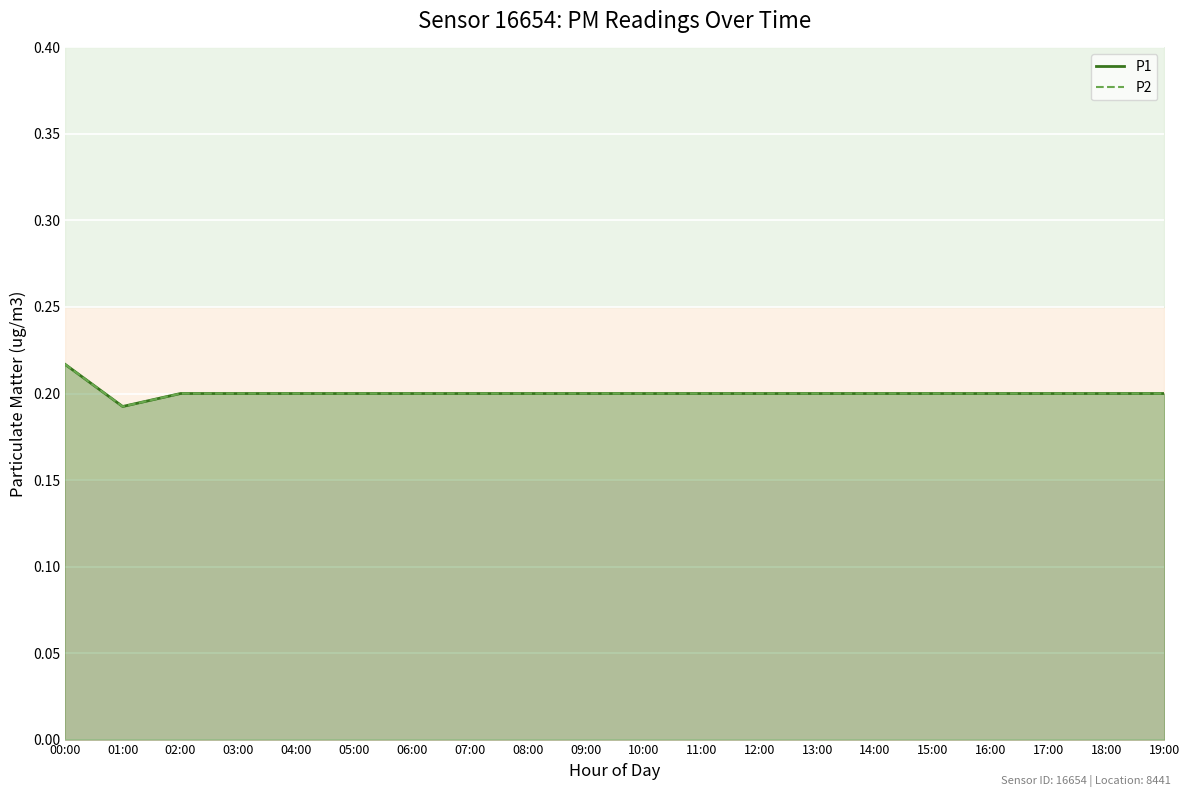

Is it true that P2 equals 0.2 at 19:00?

True